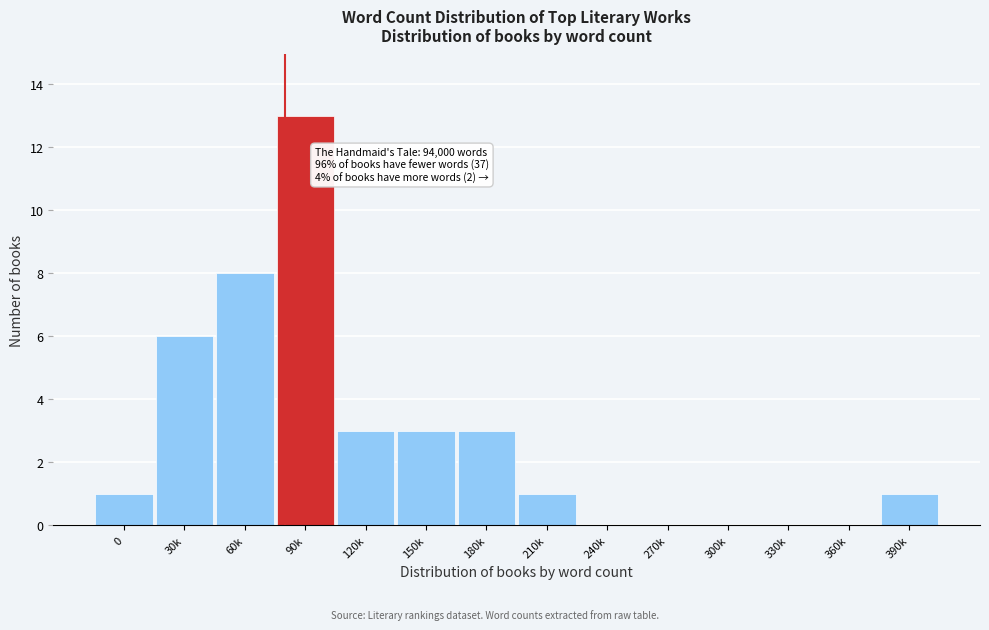

Reading left to right, transcribe all the data shown in this chart.

0=1	30k=6	60k=8	90k=13	120k=3	150k=3	180k=3	210k=1	240k=0	270k=0	300k=0	330k=0	360k=0	390k=1